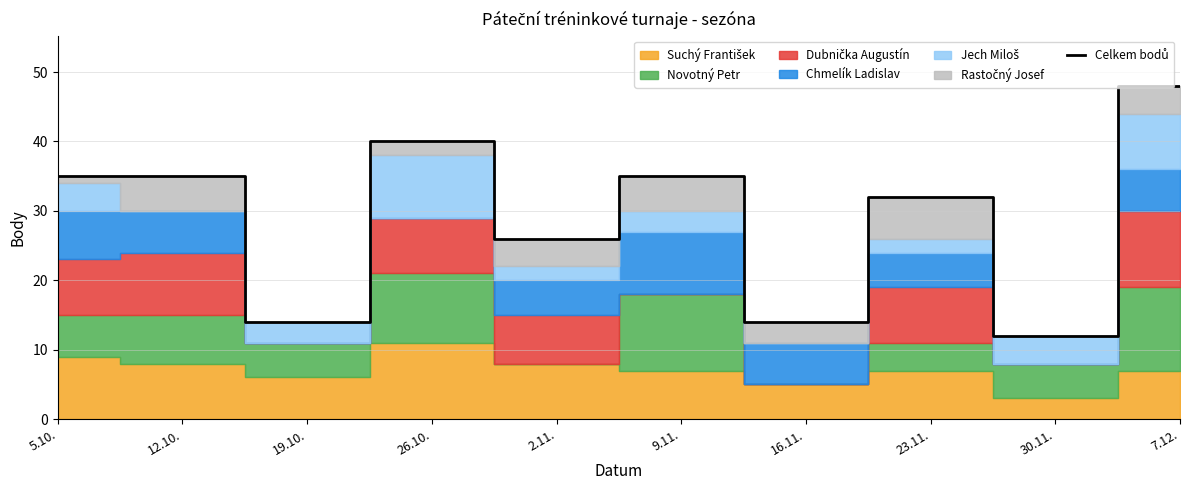

Rank the categories by value from highest to lowest.

7.12., 26.10., 5.10., 12.10., 9.11., 23.11., 2.11., 19.10., 16.11., 30.11.